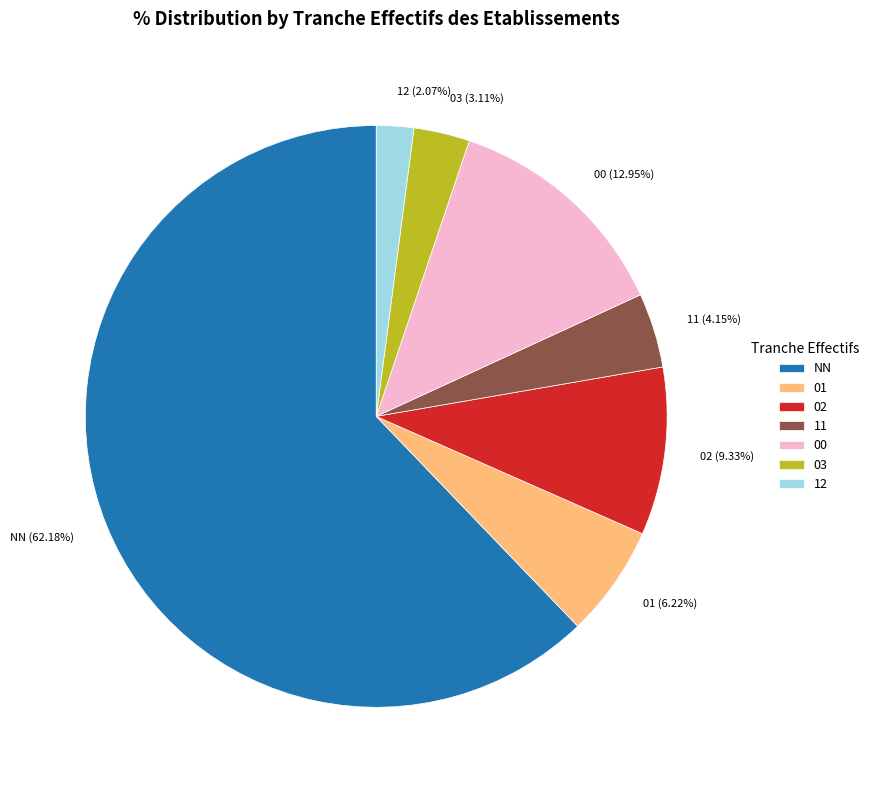

Which slice is the smallest?

12